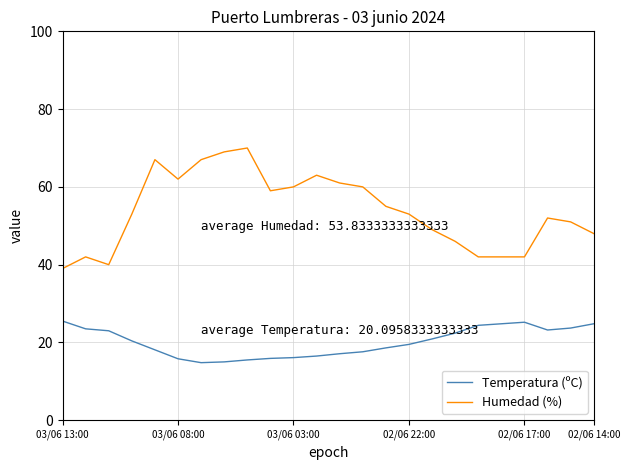

True or false: Humedad (%) and Temperatura (ºC) intersect in this chart.

False